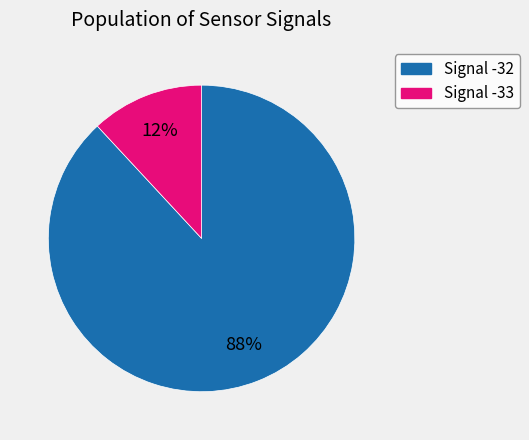

To the nearest percent, what portion does Signal -32 represent?

88%